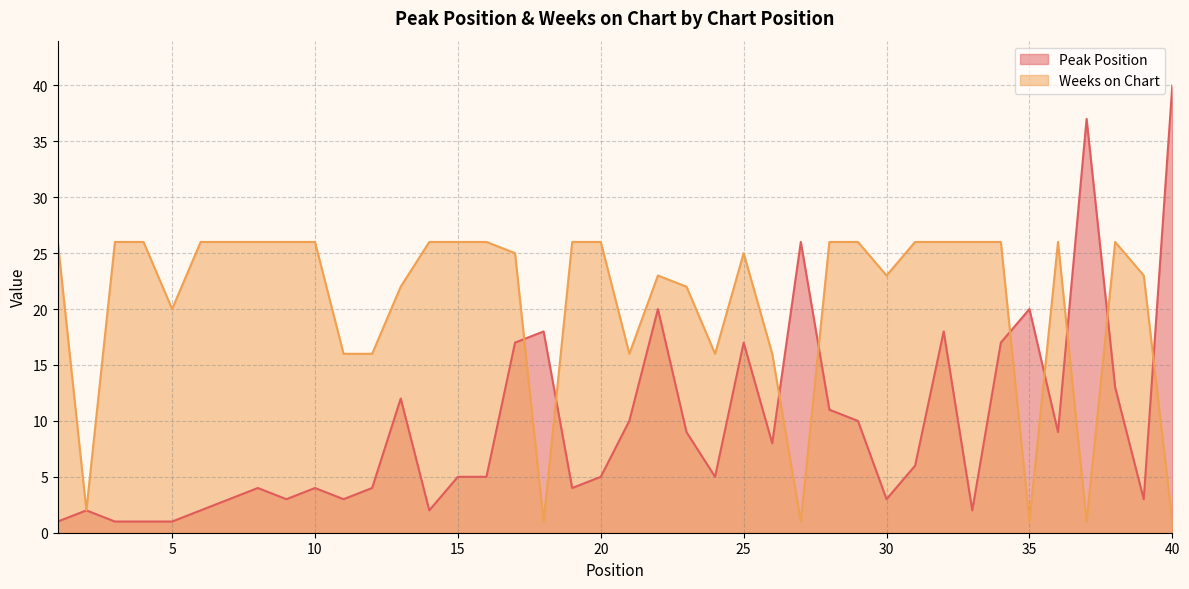

Reading right to left, transcribe all the data shown in this chart.

Peak Position: 40=40	39=3	38=13	37=37	36=9	35=20	34=17	33=2	32=18	31=6	30=3	29=10	28=11	27=26	26=8	25=17	24=5	23=9	22=20	21=10	20=5	19=4	18=18	17=17	16=5	15=5	14=2	13=12	12=4	11=3	10=4	9=3	8=4	7=3	6=2	5=1	4=1	3=1	2=2	1=1
Weeks on Chart: 40=1	39=23	38=26	37=1	36=26	35=1	34=26	33=26	32=26	31=26	30=23	29=26	28=26	27=1	26=16	25=25	24=16	23=22	22=23	21=16	20=26	19=26	18=1	17=25	16=26	15=26	14=26	13=22	12=16	11=16	10=26	9=26	8=26	7=26	6=26	5=20	4=26	3=26	2=2	1=26